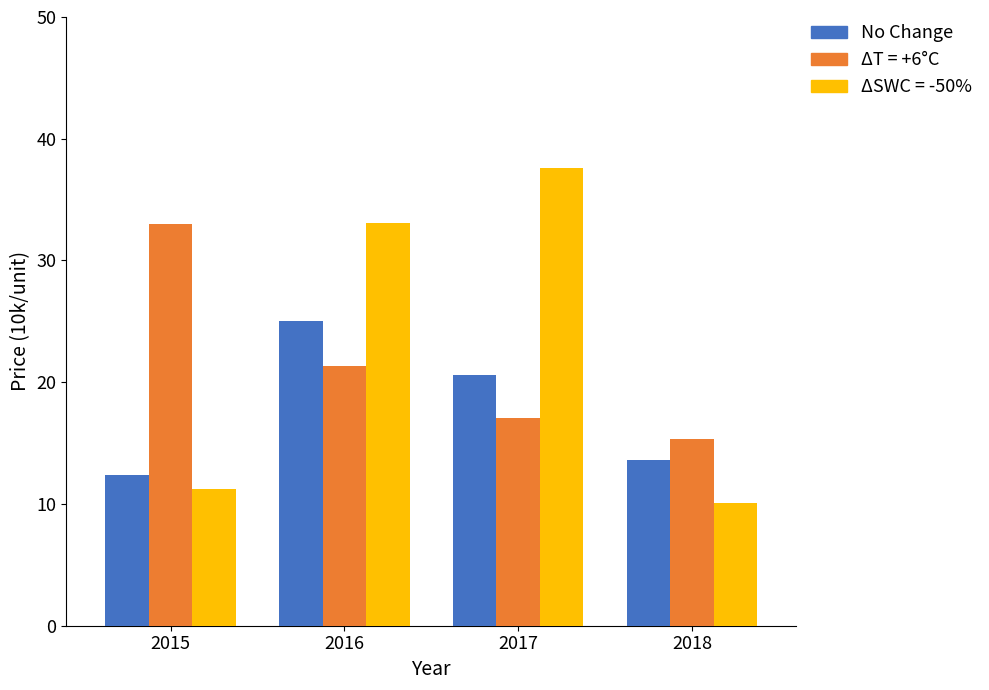

What is the minimum value shown in the chart?

10.1